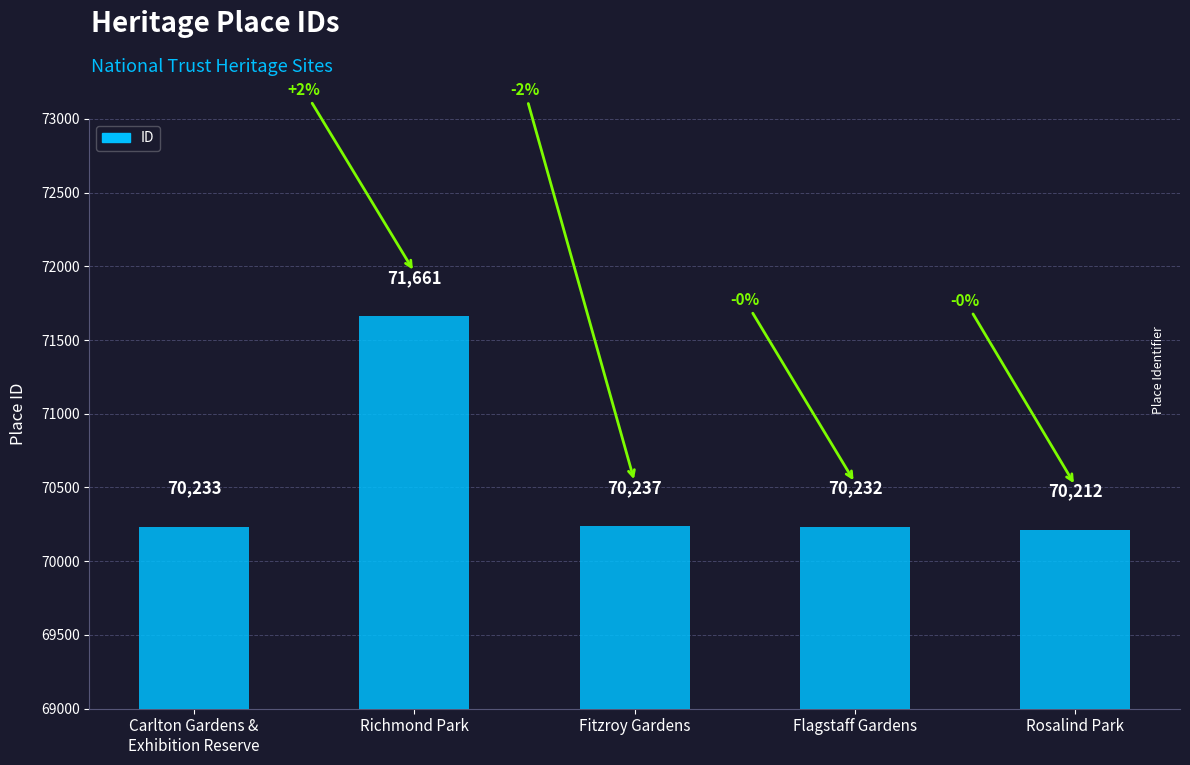

The chart shows a value of 16329 at Fitzroy Gardens. True or false?

False